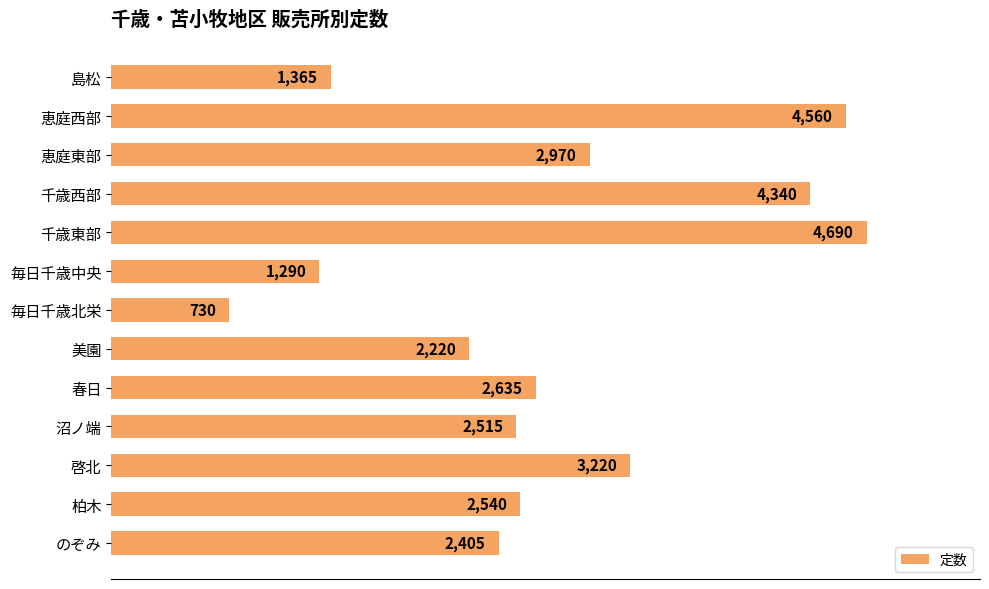

Rank the categories by value from lowest to highest.

毎日千歳北栄, 毎日千歳中央, 島松, 美園, のぞみ, 沼ノ端, 柏木, 春日, 恵庭東部, 啓北, 千歳西部, 恵庭西部, 千歳東部